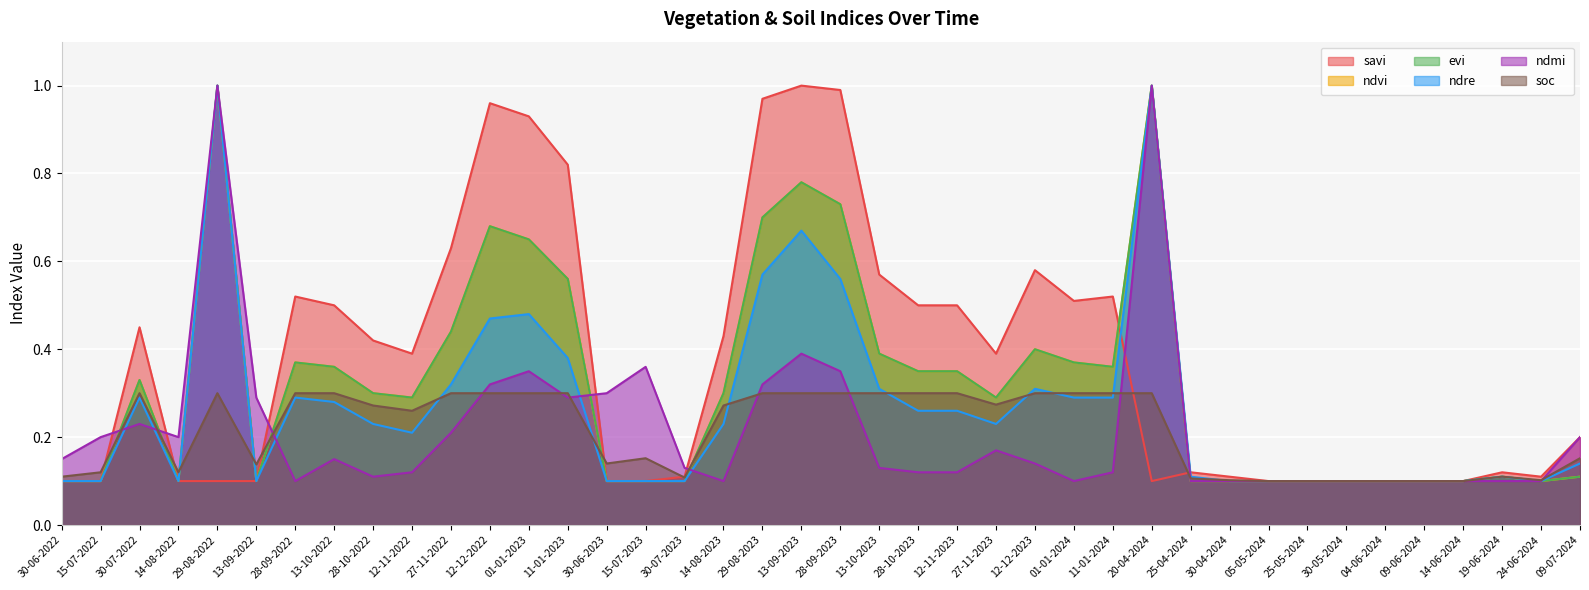

At how many categories does at least one series exceed 0?

40